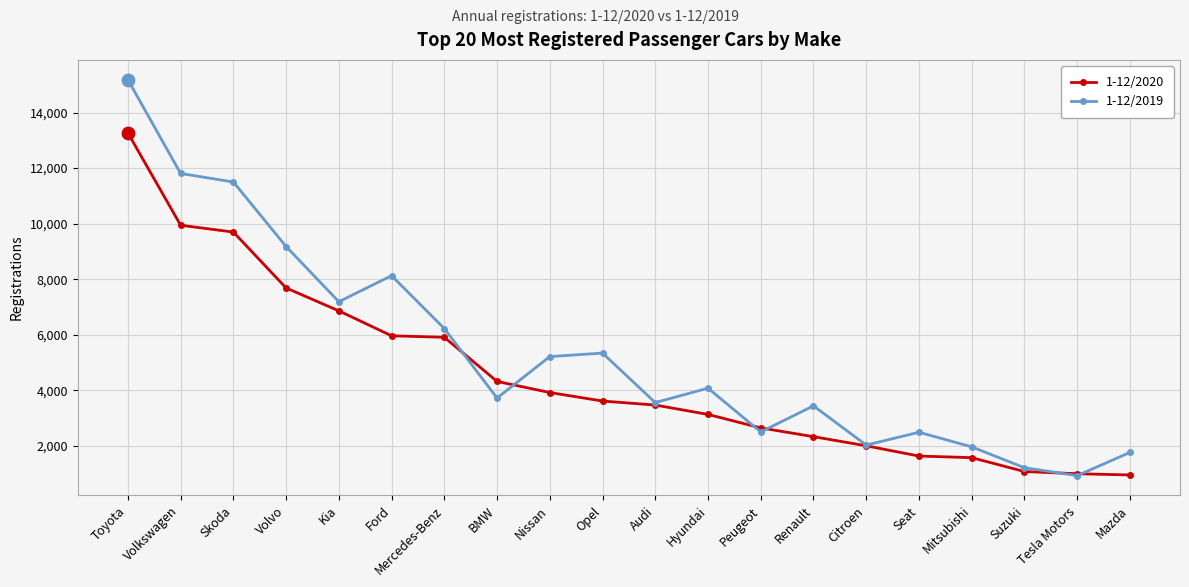

At how many categories does at least one series exceed 14148?

1